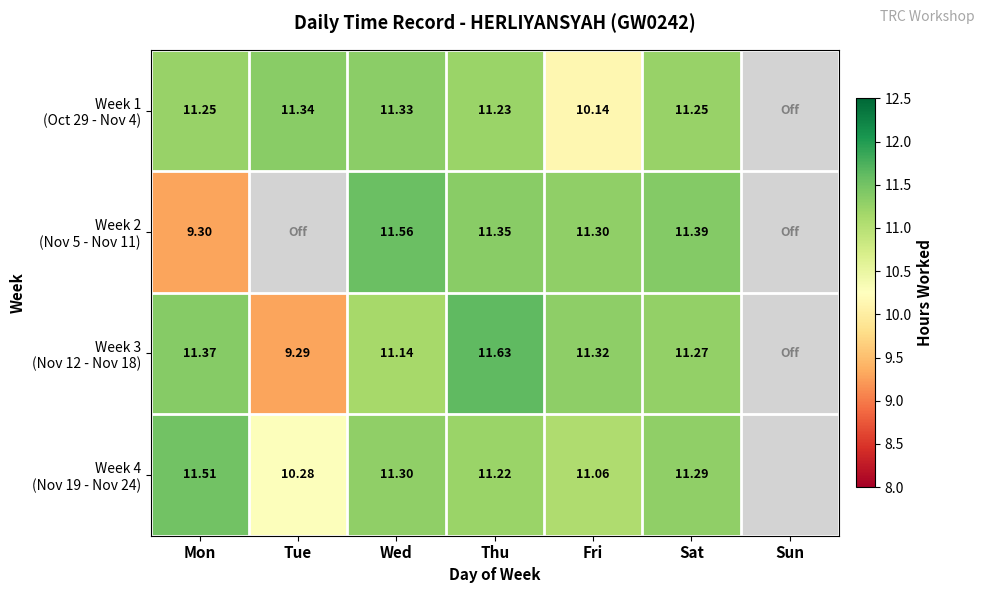

Which series has the largest range (max minus min)?

Week 3 (Nov 12 - Nov 18)